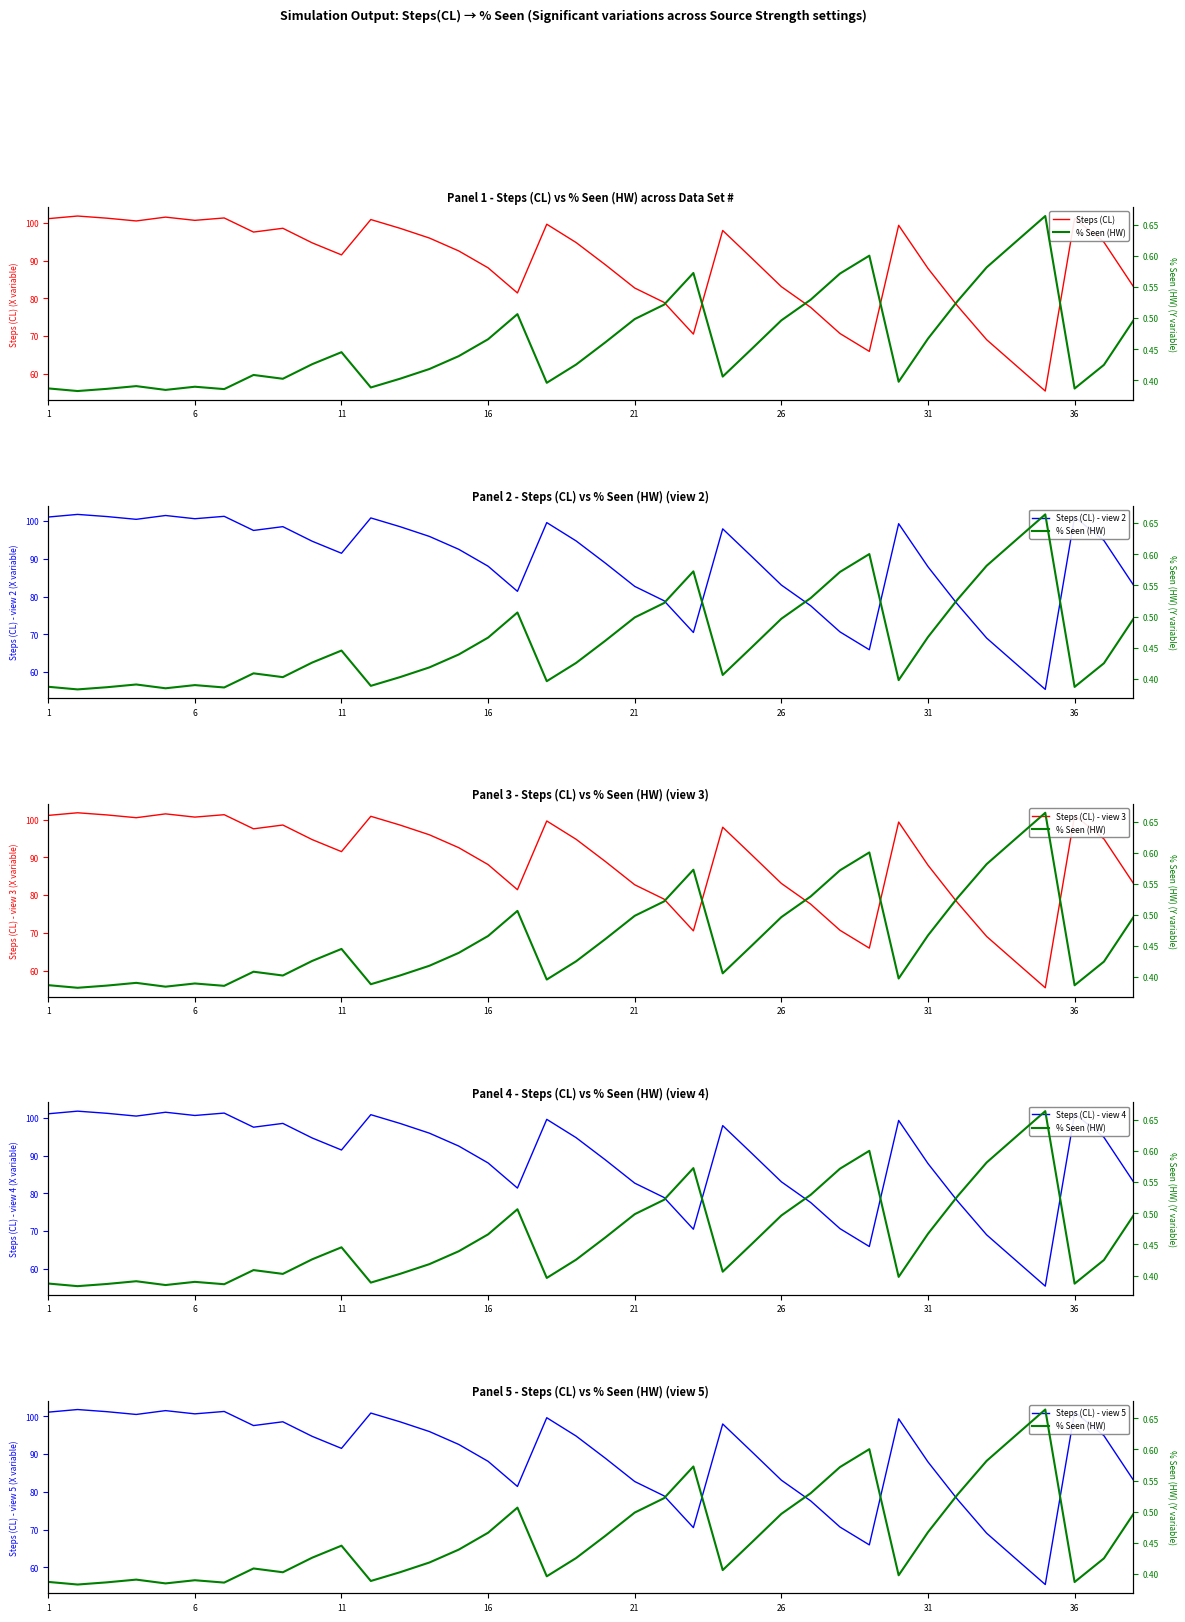

How many interior local valleys does the Steps (CL) - view 4 series have?

8